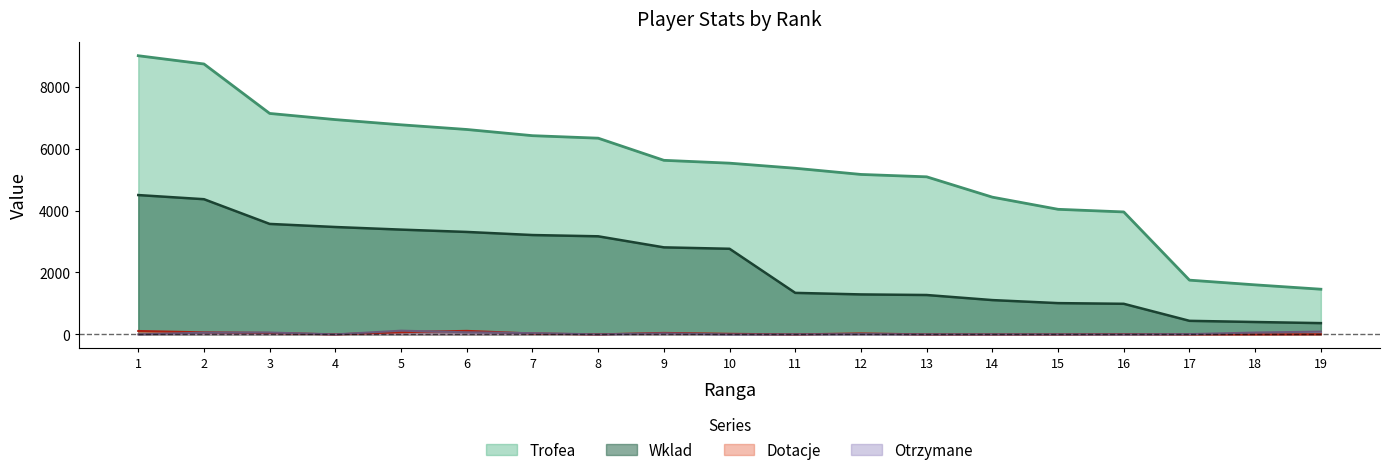

Which has a higher value, 1 or 16?

1